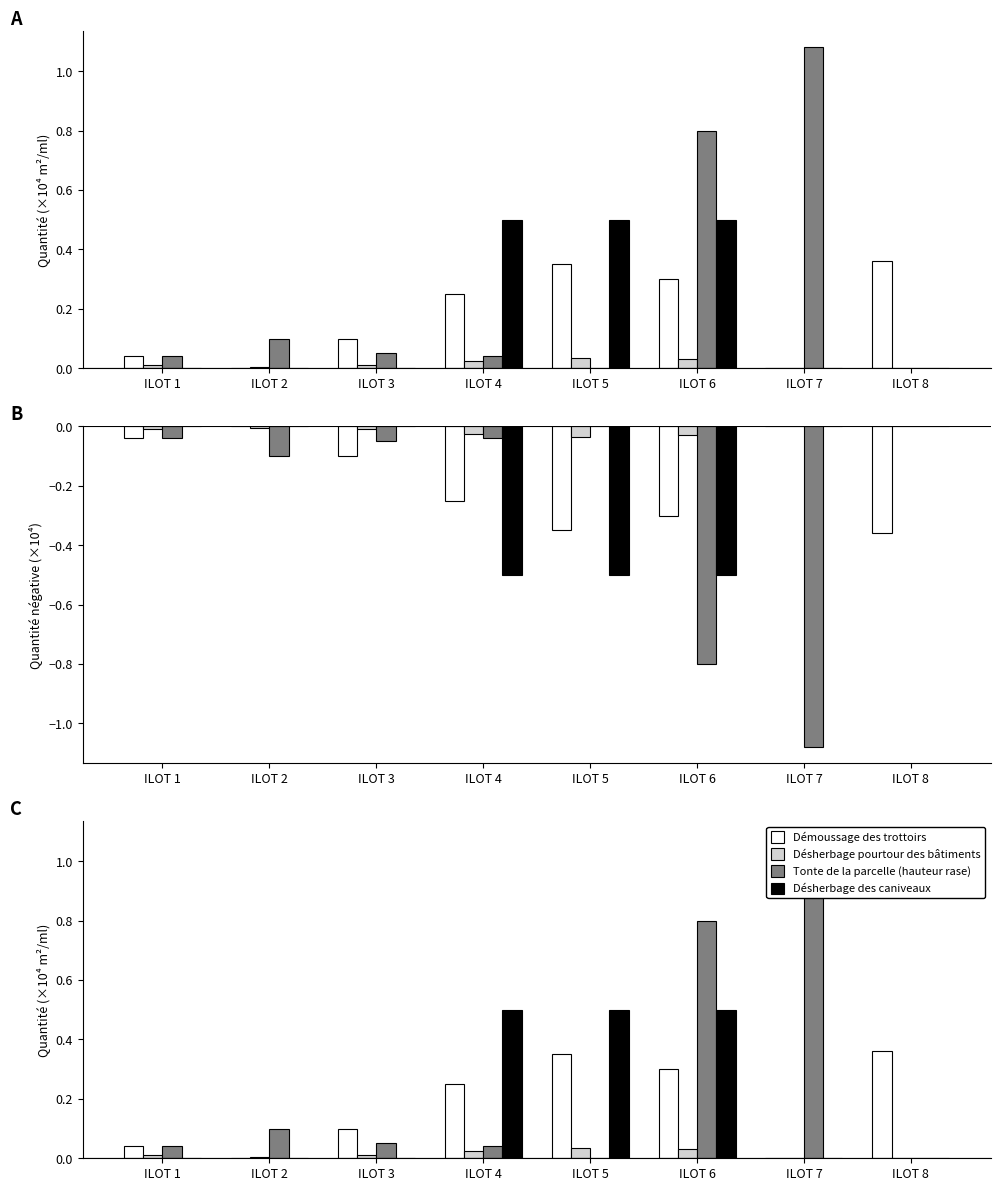

Which series has the largest range (max minus min)?

Tonte de la parcelle (hauteur rase)